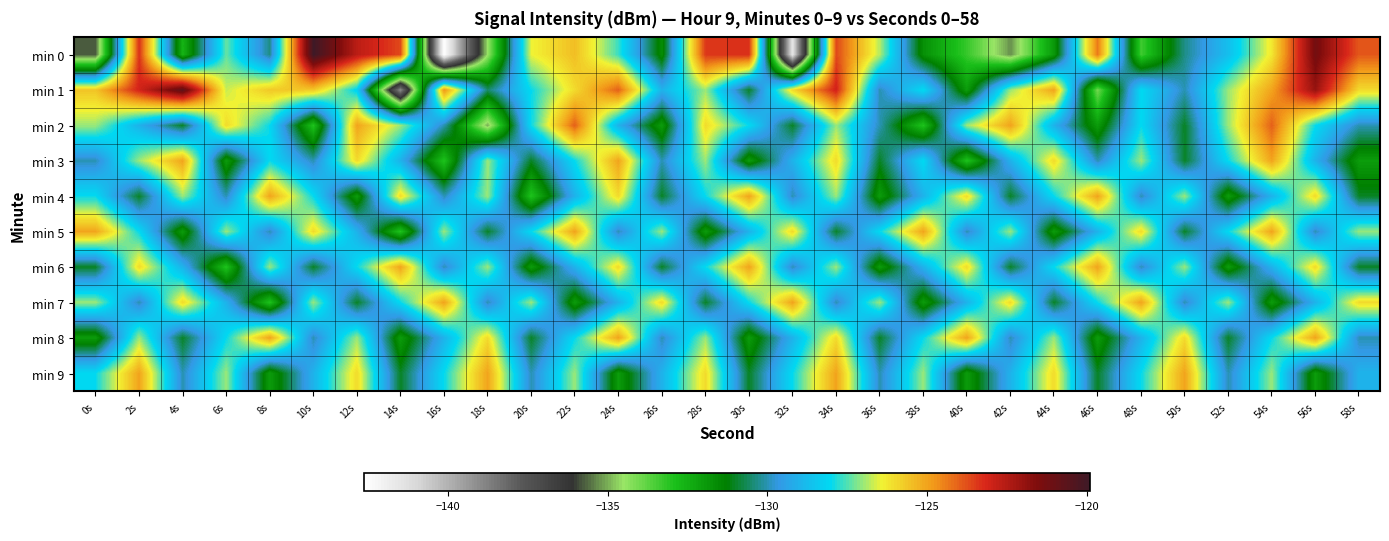

Which has a higher value, 28s or 46s?

28s